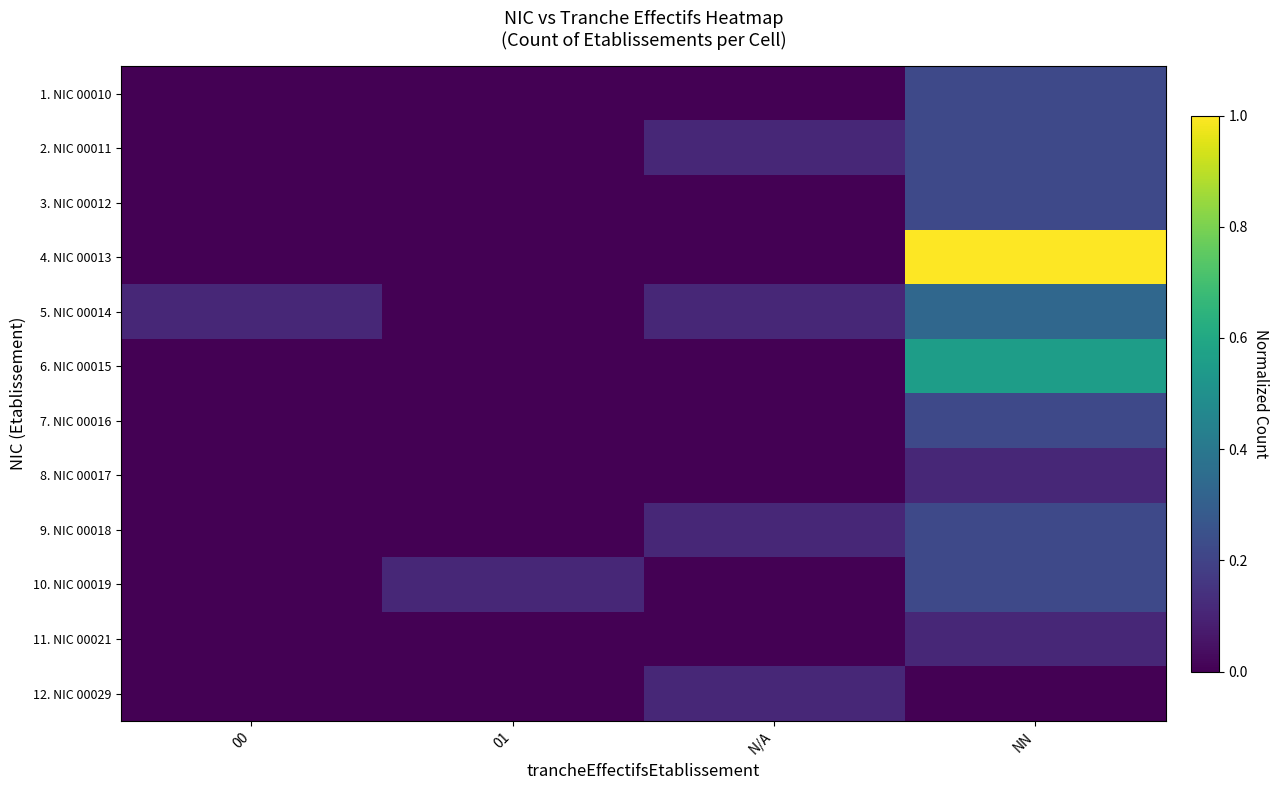

What is the spread (max minus min) of values at 01?

0.1